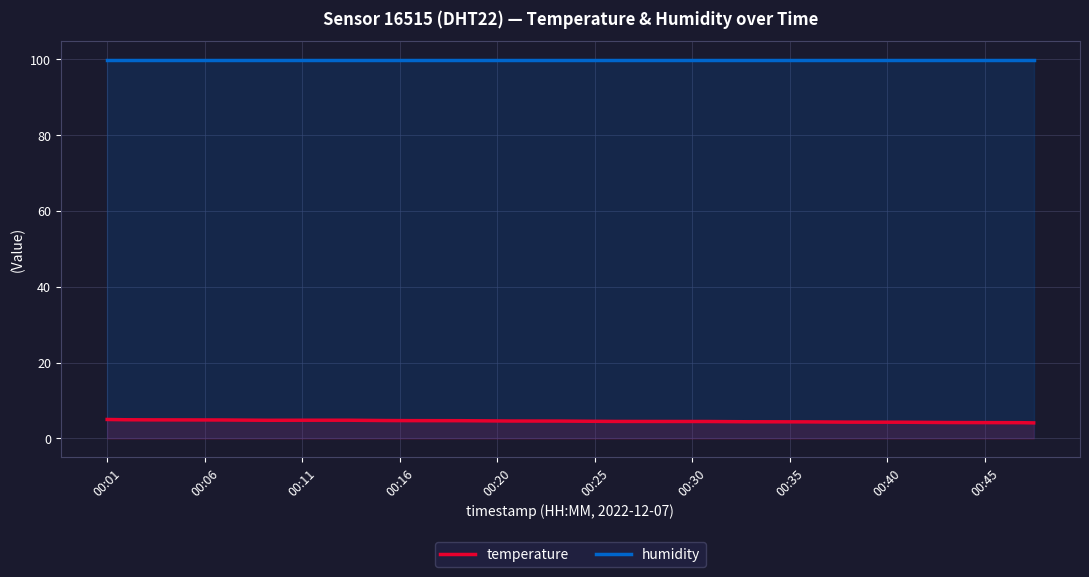

True or false: temperature has more than 1 points higher than both neighbors.

True